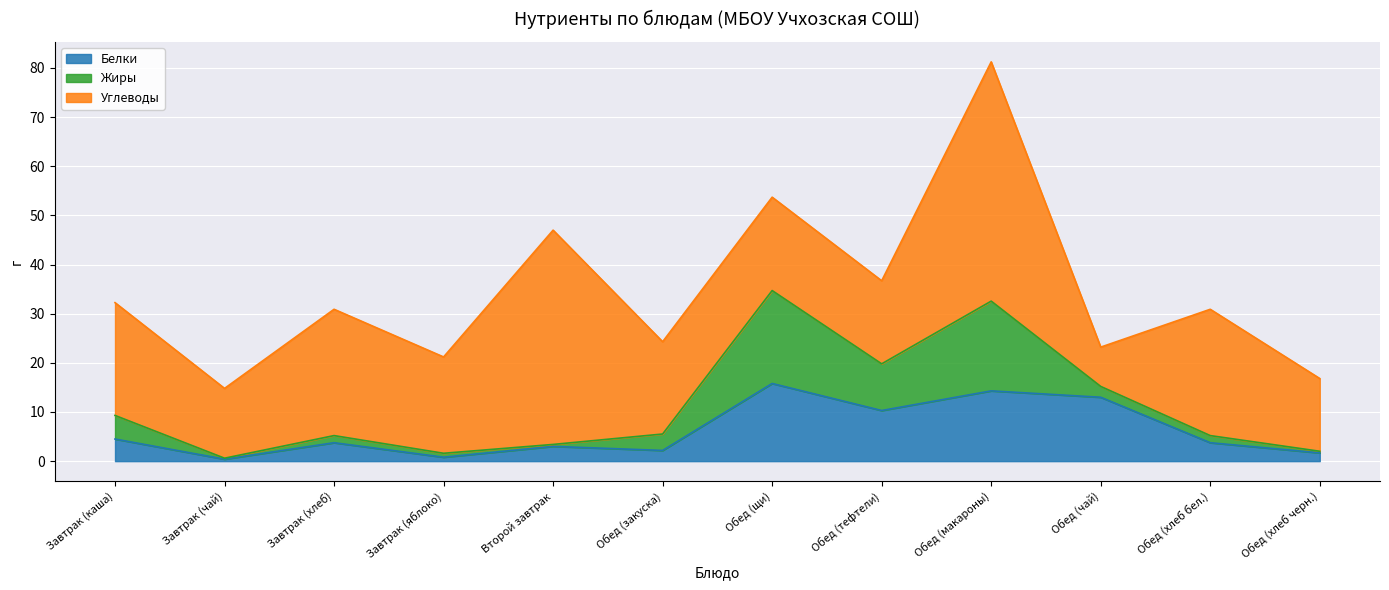

What is the label of the 9th point from the left?

Обед (макароны)